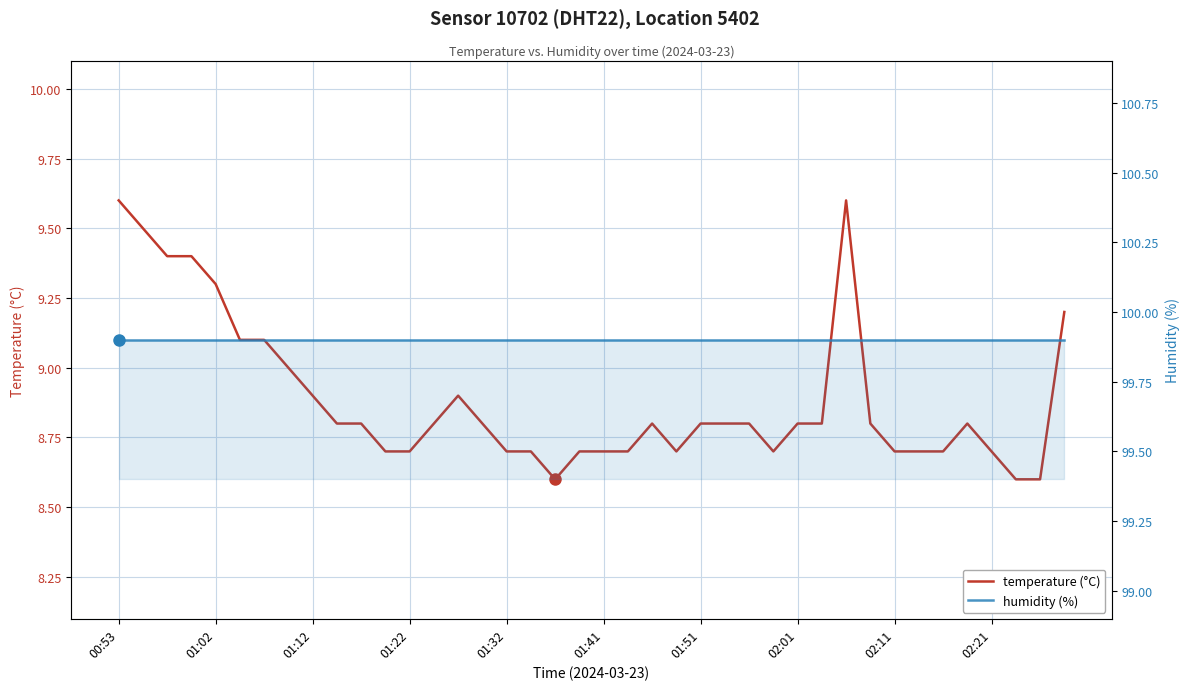

Which series has the largest total across all categories?

humidity (%)